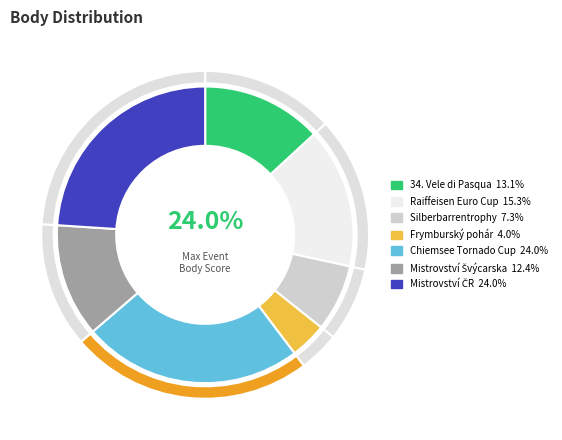

Is it true that 34. Vele di Pasqua is 13% of the pie?

True